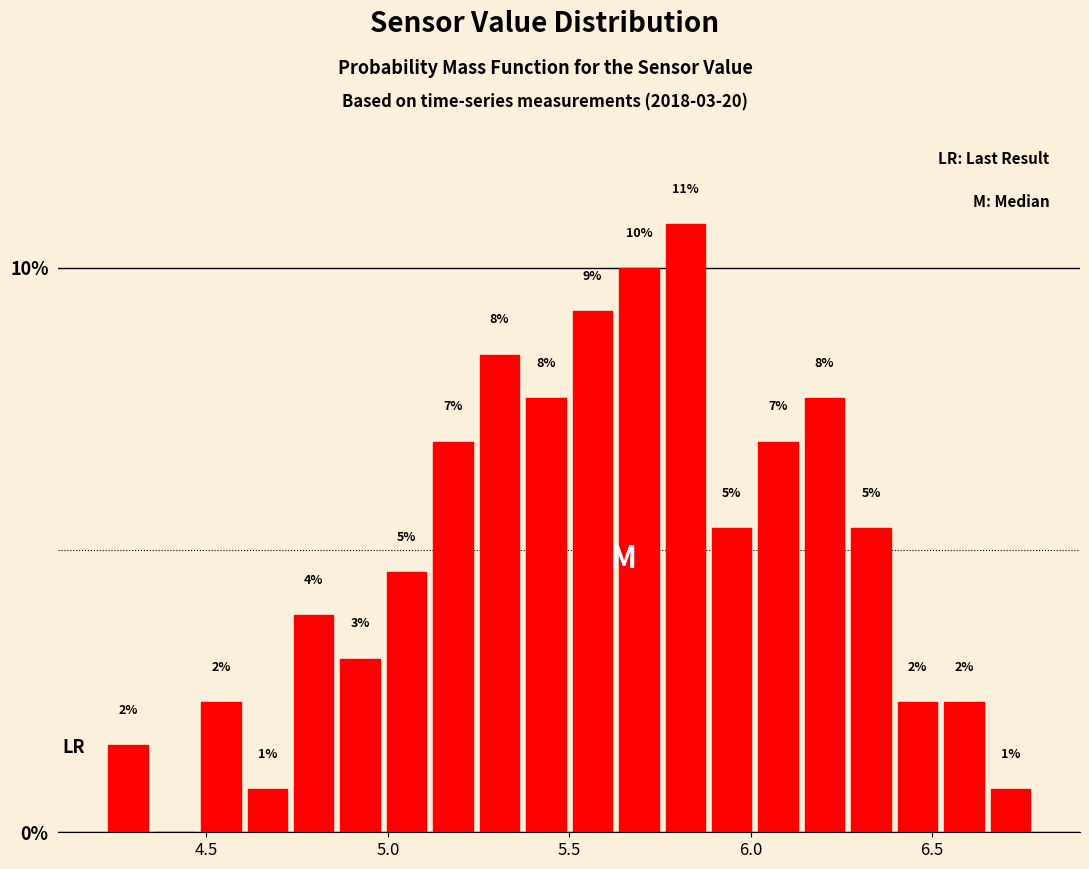

Around what value on the x-axis is the tallest bar? Give the approximate position of its centre, as read against the axis.

5.80